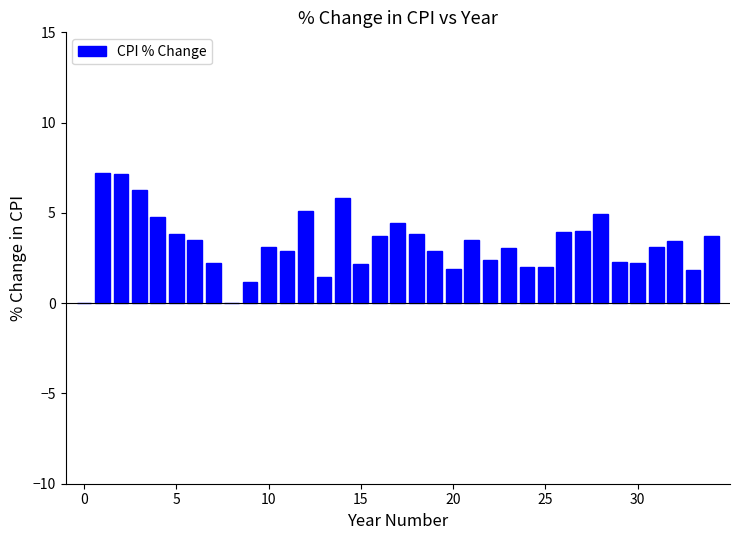

Count the number of categories in the chart.

35